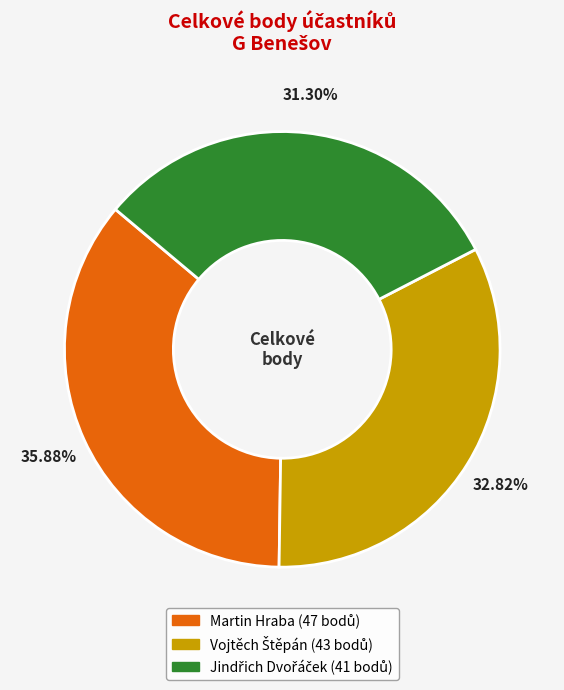

Which category has the biggest portion of the pie?

Martin Hraba